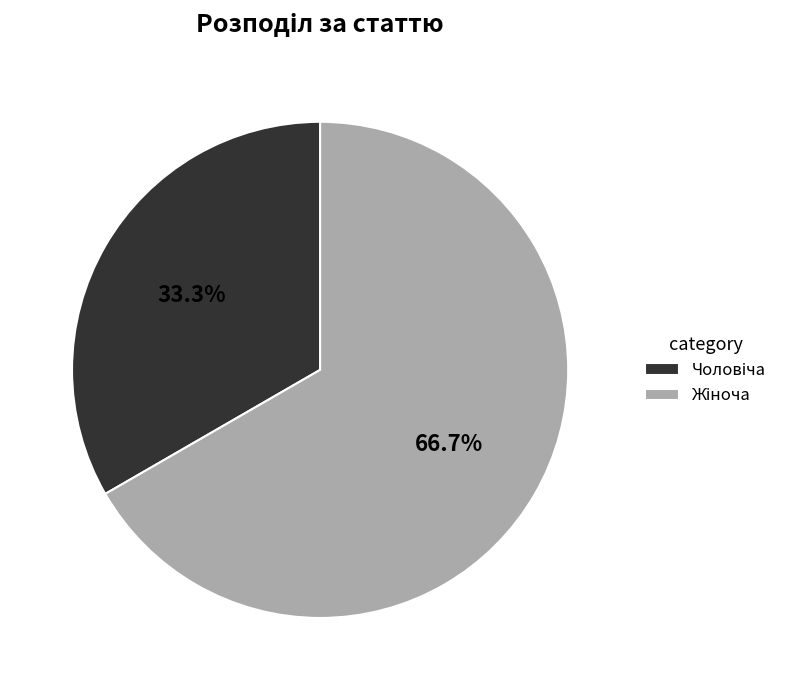

Does any single category account for the majority?

Yes